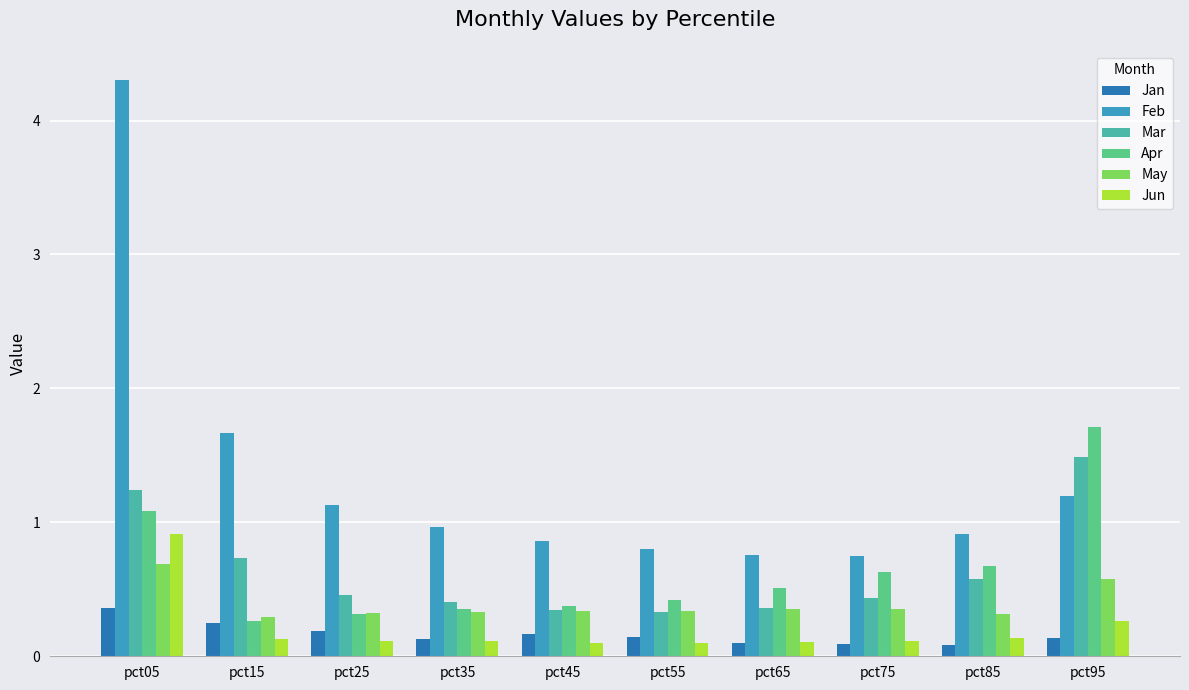

Does the chart contain stacked bars?

No